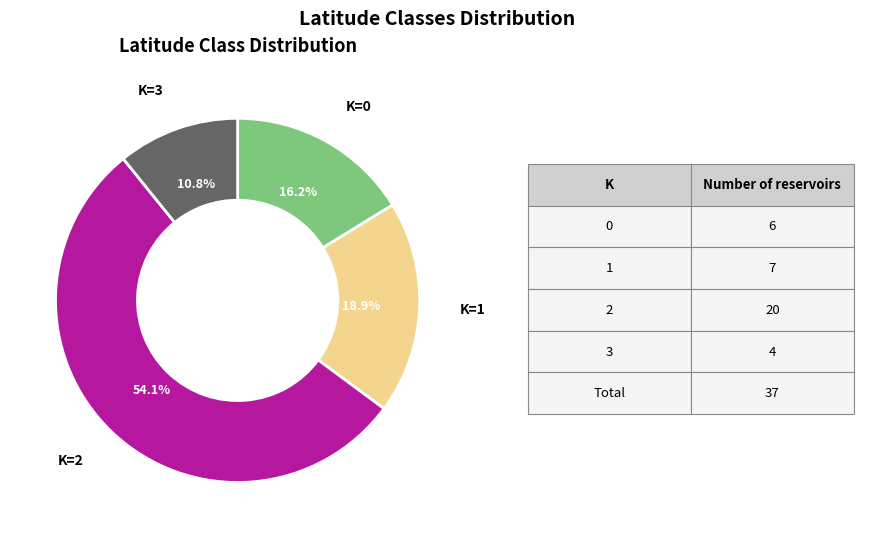

To the nearest percent, what is the difference between the largest and smallest slice percentages?

43%